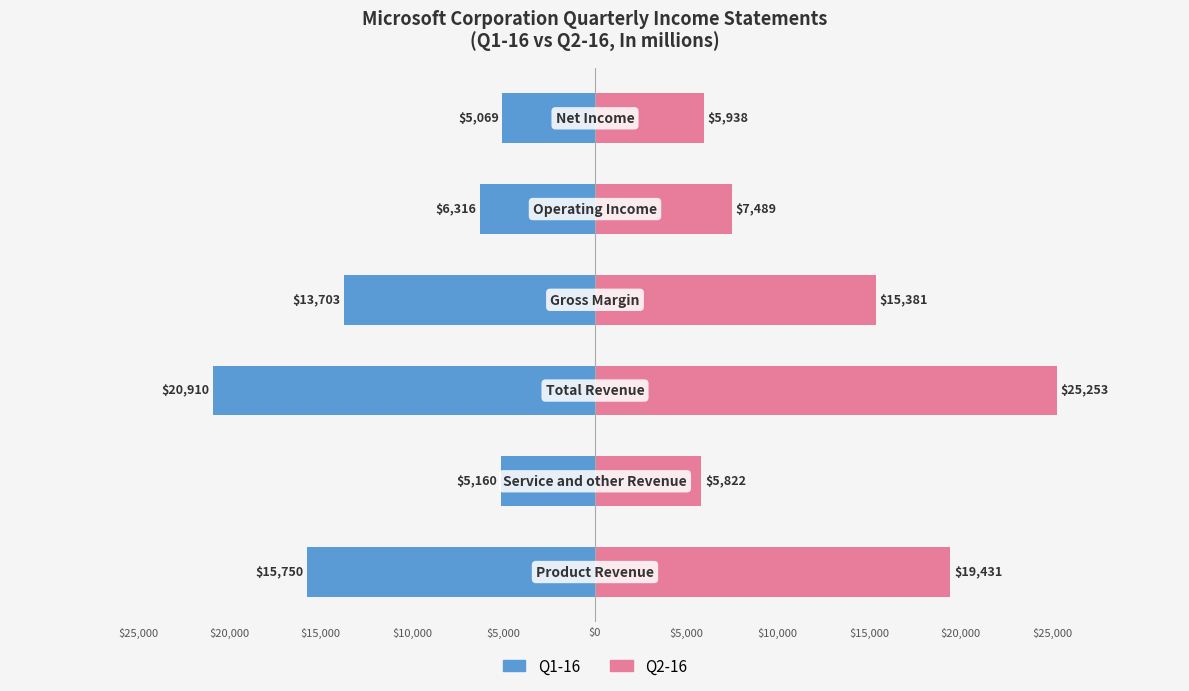

What position from the left is $25,000?

1